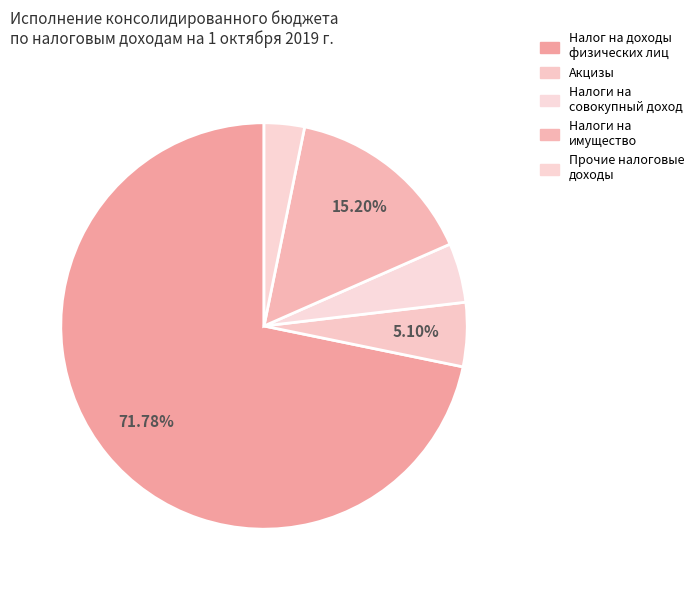

How many slices are in this pie chart?

5